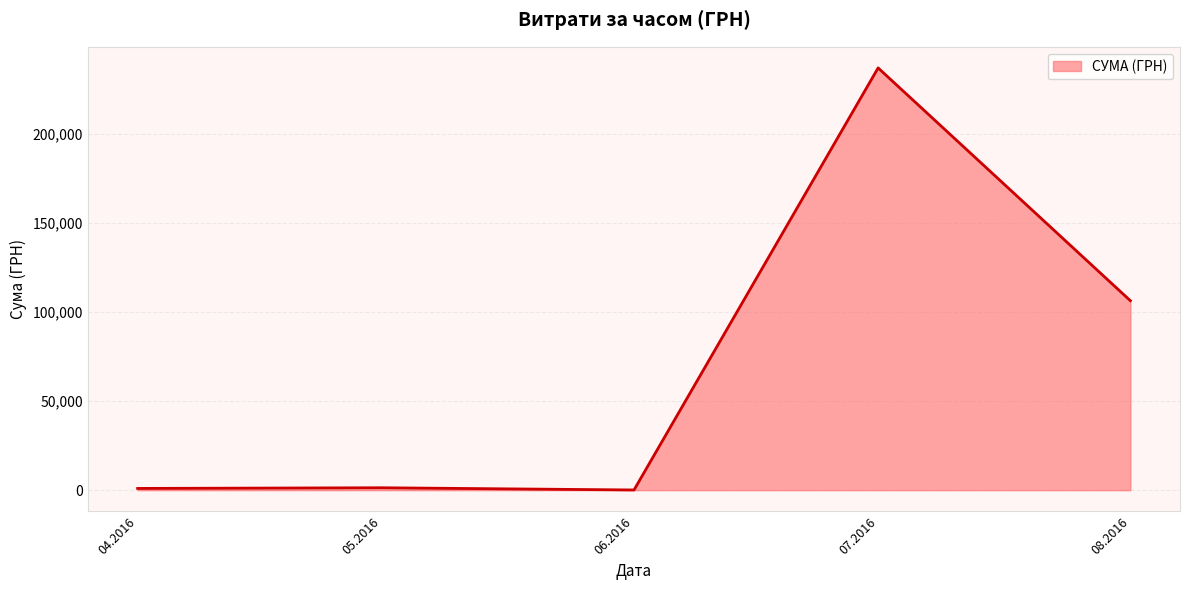

Which has a higher value, 08.2016 or 07.2016?

07.2016